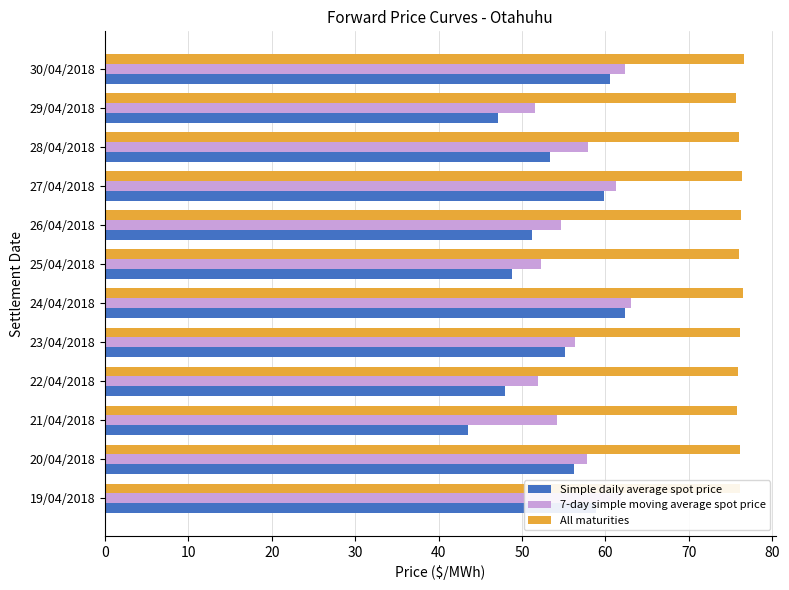

What is the maximum value for 7-day simple moving average spot price?

63.1